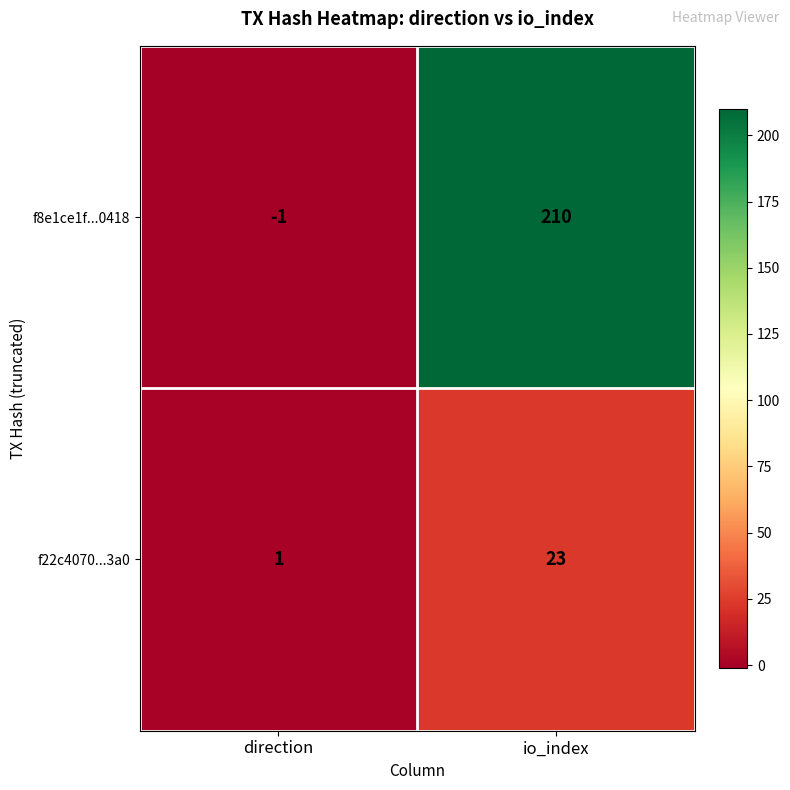

List the series in order of their peak value, lowest first.

f22c4070...3a0, f8e1ce1f...0418